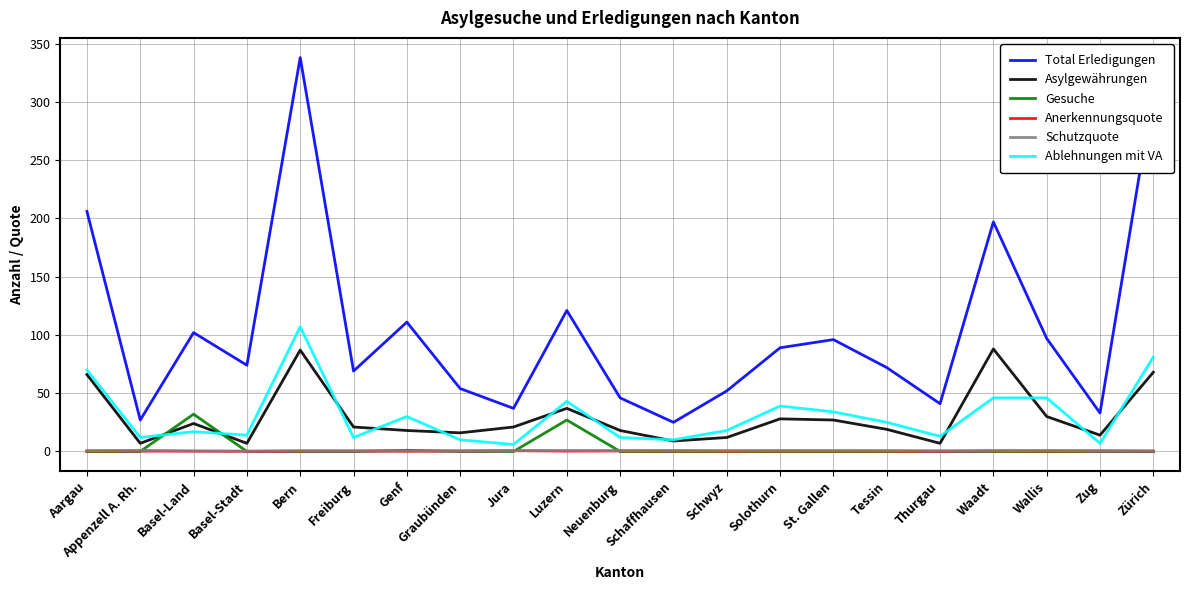

At which category is the sum across all series the highest?

Bern